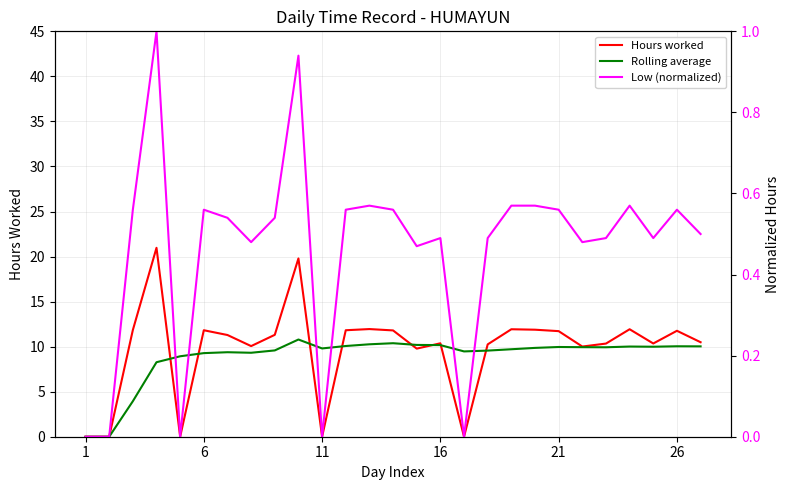

How many lines are shown in the chart?

3